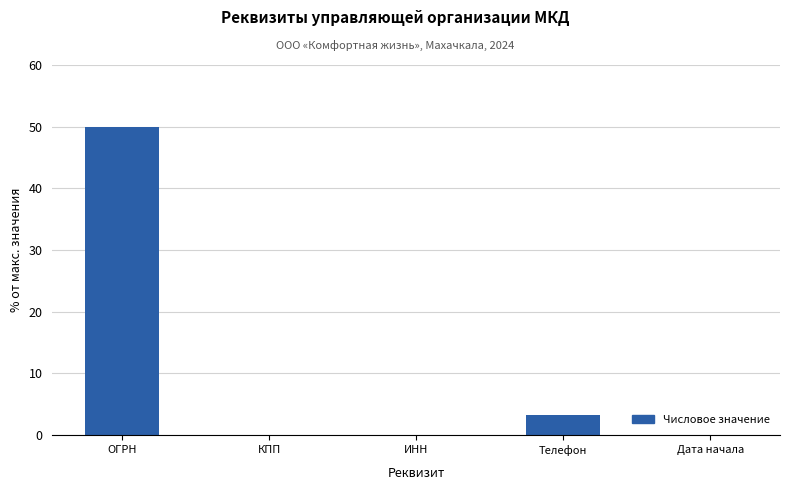

True or false: the data shows 0.0 at ИНН.

True